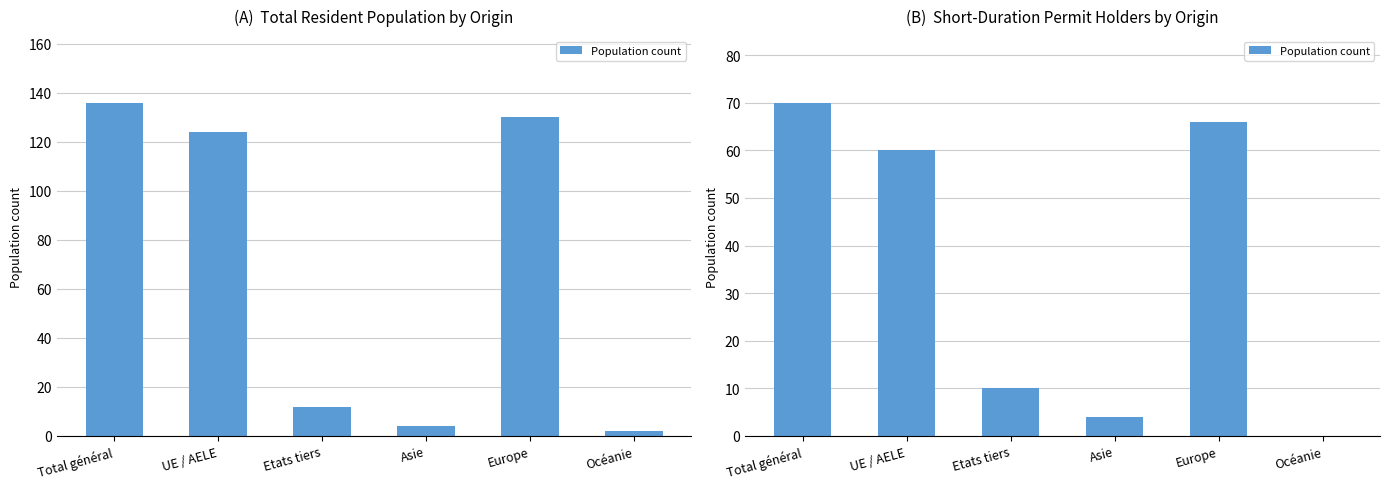

Rank the categories by value from lowest to highest.

Océanie, Asie, Etats tiers, UE / AELE, Europe, Total général